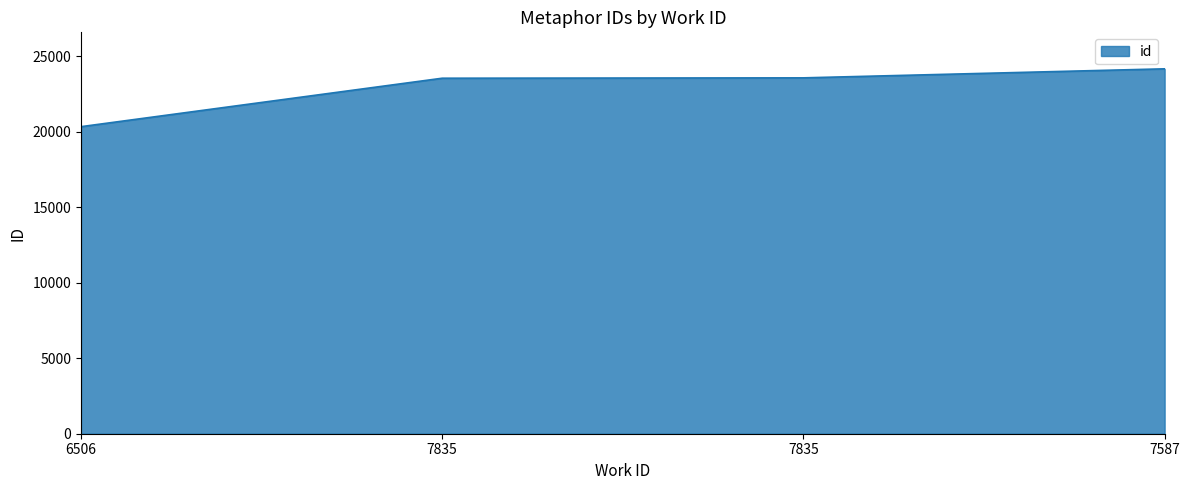

How many categories are shown in the chart?

4